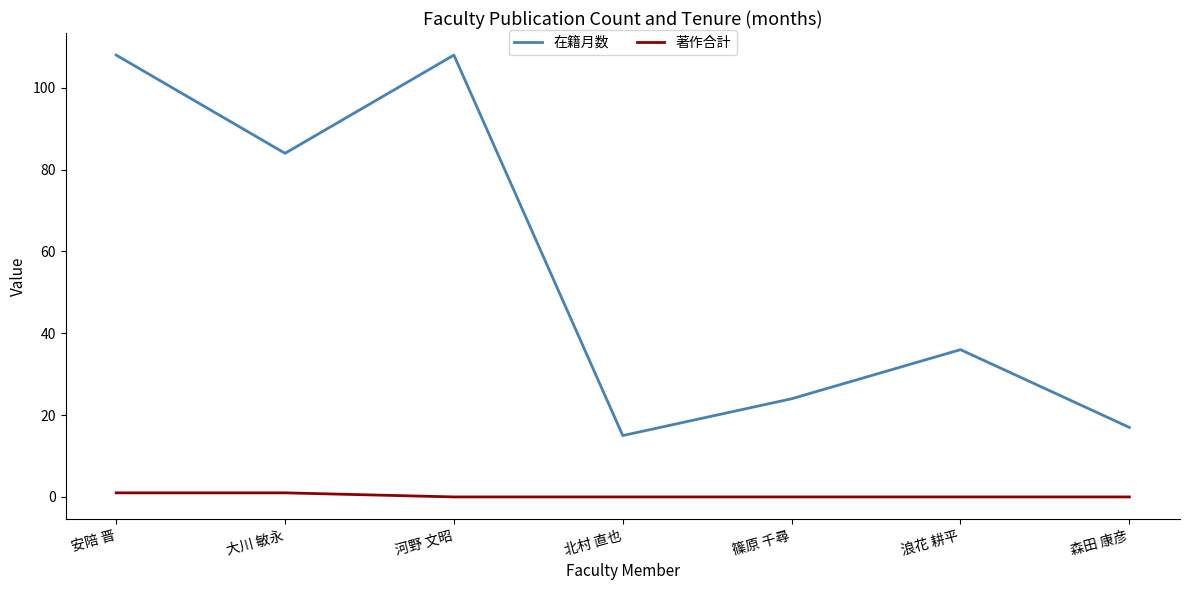

True or false: 在籍月数 and 著作合計 cross at least once.

False